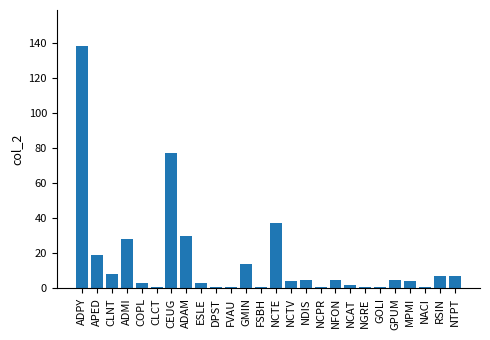

How many series are shown in this chart?

1